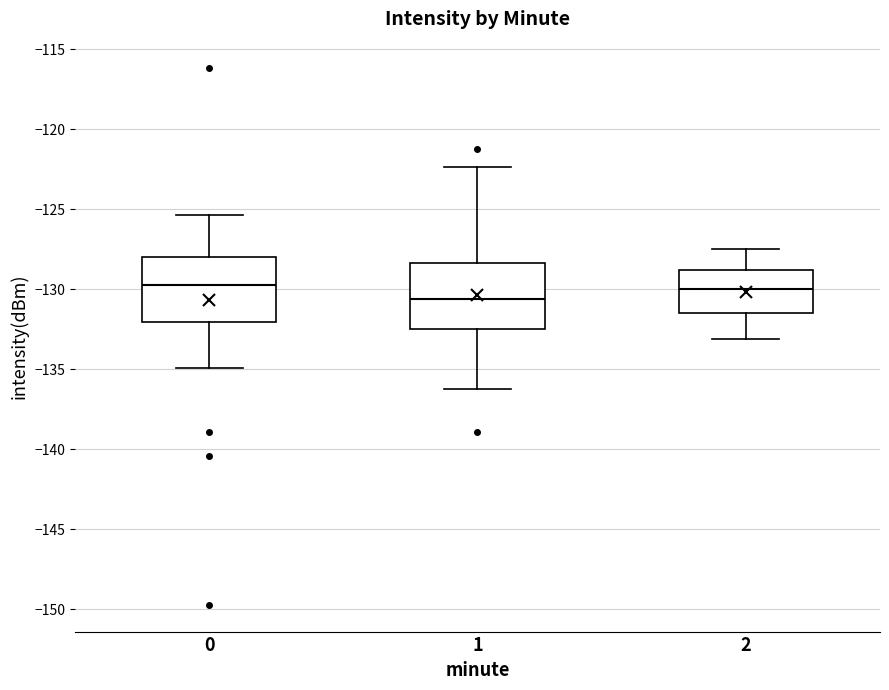

Where is the lower edge of the box at x = 0 on the y-axis? The values are not printed on the chart, so give them approximately, as read against the axis.

-132.0